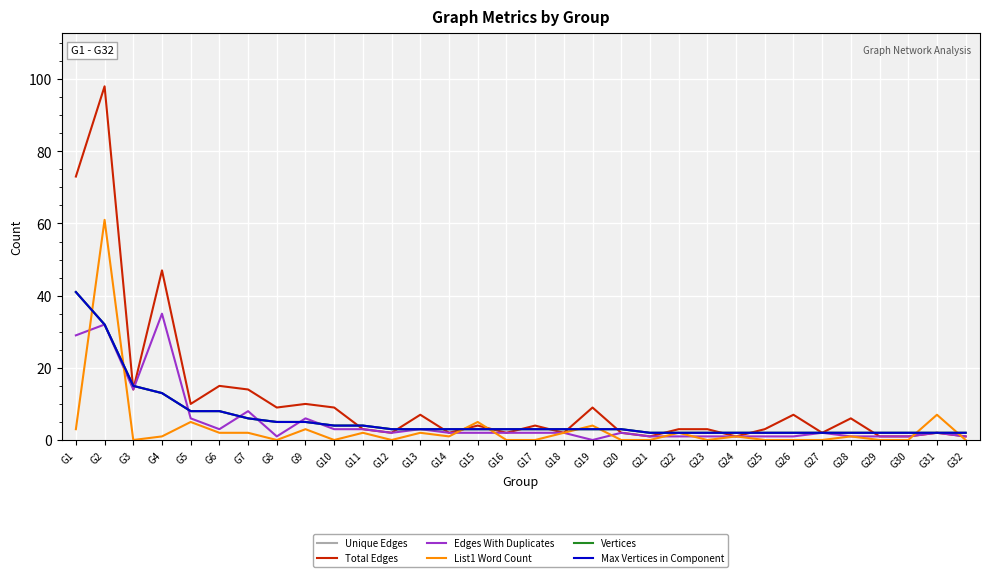

Reading left to right, extract all data points from this chart.

Unique Edges: G1=41	G2=32	G3=15	G4=13	G5=8	G6=8	G7=6	G8=5	G9=5	G10=4	G11=4	G12=3	G13=3	G14=3	G15=3	G16=3	G17=3	G18=3	G19=3	G20=3	G21=2	G22=2	G23=2	G24=2	G25=2	G26=2	G27=2	G28=2	G29=2	G30=2	G31=2	G32=2
Total Edges: G1=73	G2=98	G3=14	G4=47	G5=10	G6=15	G7=14	G8=9	G9=10	G10=9	G11=3	G12=2	G13=7	G14=2	G15=4	G16=2	G17=4	G18=2	G19=9	G20=2	G21=1	G22=3	G23=3	G24=1	G25=3	G26=7	G27=2	G28=6	G29=1	G30=1	G31=2	G32=1
Edges With Duplicates: G1=29	G2=32	G3=14	G4=35	G5=6	G6=3	G7=8	G8=1	G9=6	G10=3	G11=3	G12=2	G13=3	G14=2	G15=2	G16=2	G17=2	G18=2	G19=0	G20=2	G21=1	G22=1	G23=1	G24=1	G25=1	G26=1	G27=2	G28=1	G29=1	G30=1	G31=2	G32=1
List1 Word Count: G1=3	G2=61	G3=0	G4=1	G5=5	G6=2	G7=2	G8=0	G9=3	G10=0	G11=2	G12=0	G13=2	G14=1	G15=5	G16=0	G17=0	G18=2	G19=4	G20=0	G21=0	G22=2	G23=0	G24=1	G25=0	G26=0	G27=0	G28=1	G29=0	G30=0	G31=7	G32=0
Vertices: G1=41	G2=32	G3=15	G4=13	G5=8	G6=8	G7=6	G8=5	G9=5	G10=4	G11=4	G12=3	G13=3	G14=3	G15=3	G16=3	G17=3	G18=3	G19=3	G20=3	G21=2	G22=2	G23=2	G24=2	G25=2	G26=2	G27=2	G28=2	G29=2	G30=2	G31=2	G32=2
Max Vertices in Component: G1=41	G2=32	G3=15	G4=13	G5=8	G6=8	G7=6	G8=5	G9=5	G10=4	G11=4	G12=3	G13=3	G14=3	G15=3	G16=3	G17=3	G18=3	G19=3	G20=3	G21=2	G22=2	G23=2	G24=2	G25=2	G26=2	G27=2	G28=2	G29=2	G30=2	G31=2	G32=2